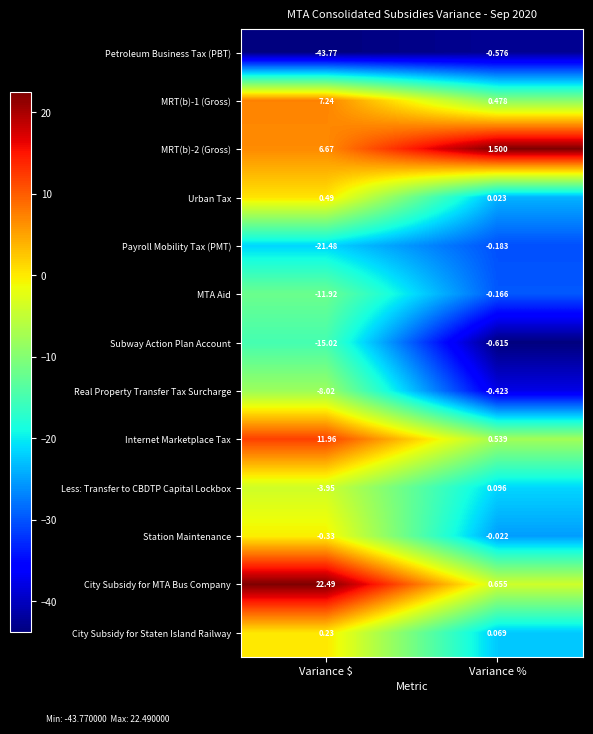

At how many categories does at least one series exceed 0?

2